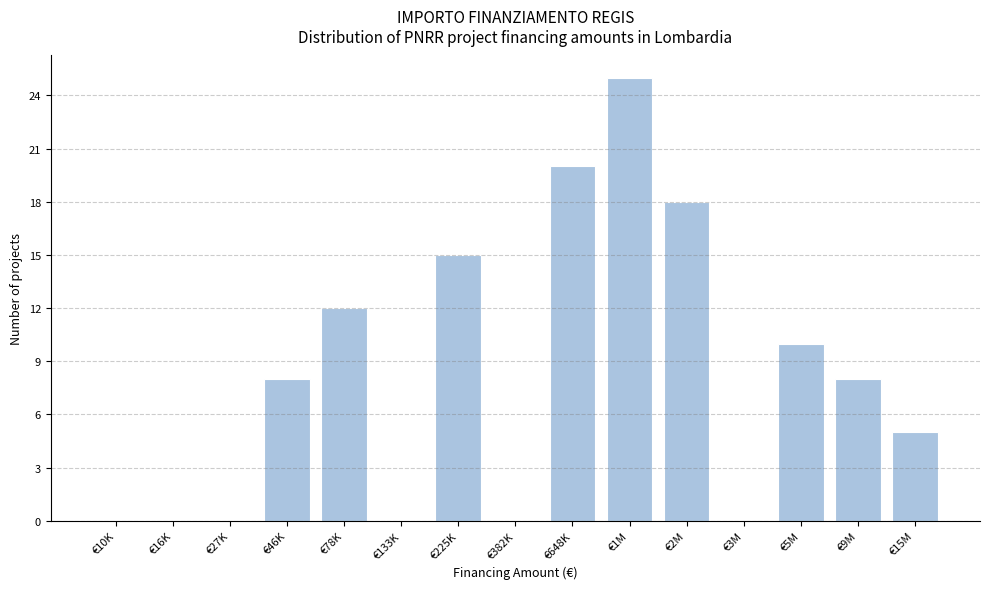

Reading left to right, list all the values displayed in this chart.

€10K=0	€16K=0	€27K=0	€46K=8	€78K=12	€133K=0	€225K=15	€382K=0	€648K=20	€1M=25	€2M=18	€3M=0	€5M=10	€9M=8	€15M=5